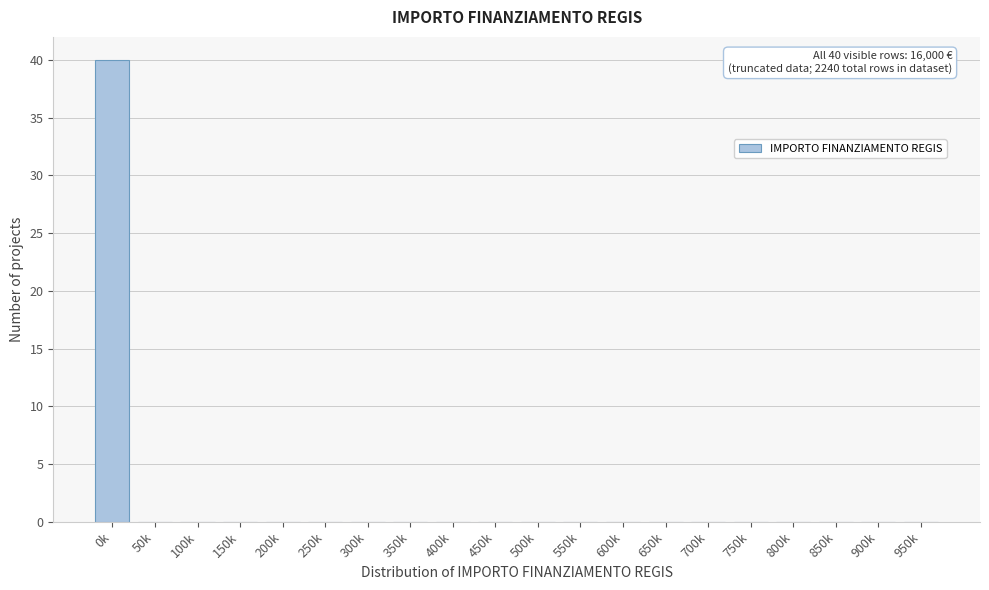

Reading left to right, what are all the values shown in this chart?

0k=40	50k=0	100k=0	150k=0	200k=0	250k=0	300k=0	350k=0	400k=0	450k=0	500k=0	550k=0	600k=0	650k=0	700k=0	750k=0	800k=0	850k=0	900k=0	950k=0